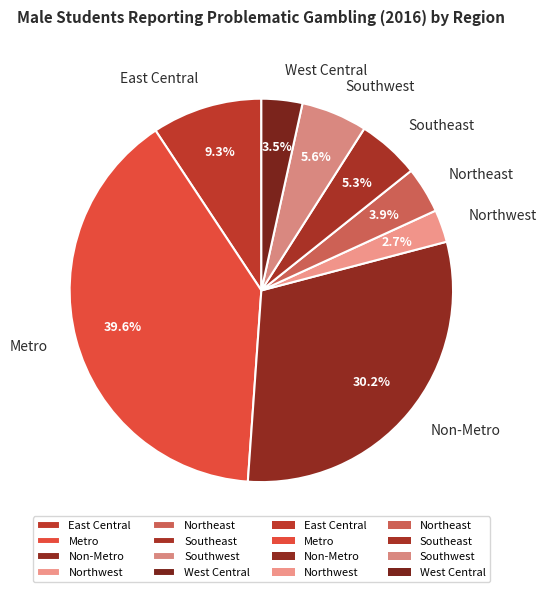

Count the number of slices in the pie.

8